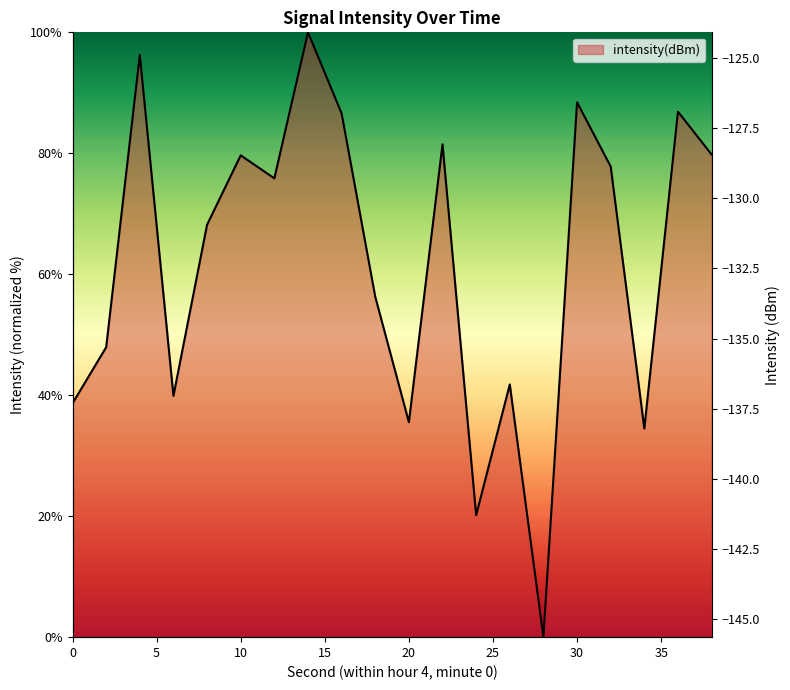

How many lines are shown in the chart?

1